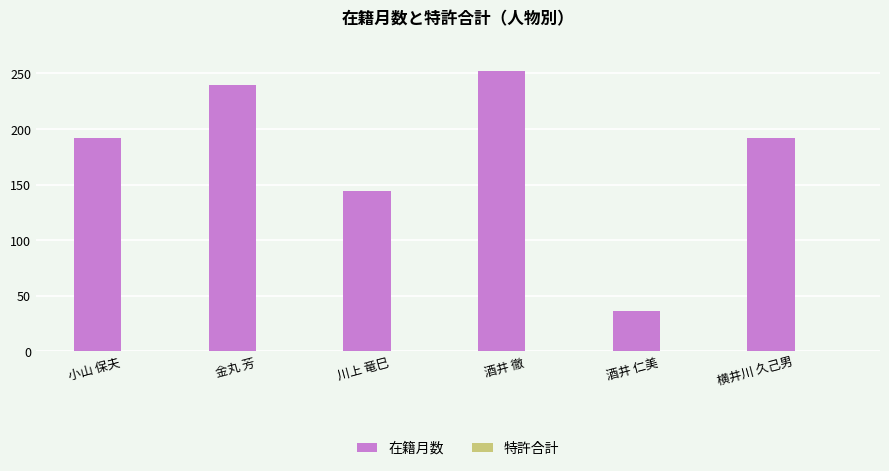

The chart shows a value of 167 at 金丸 芳. True or false?

False